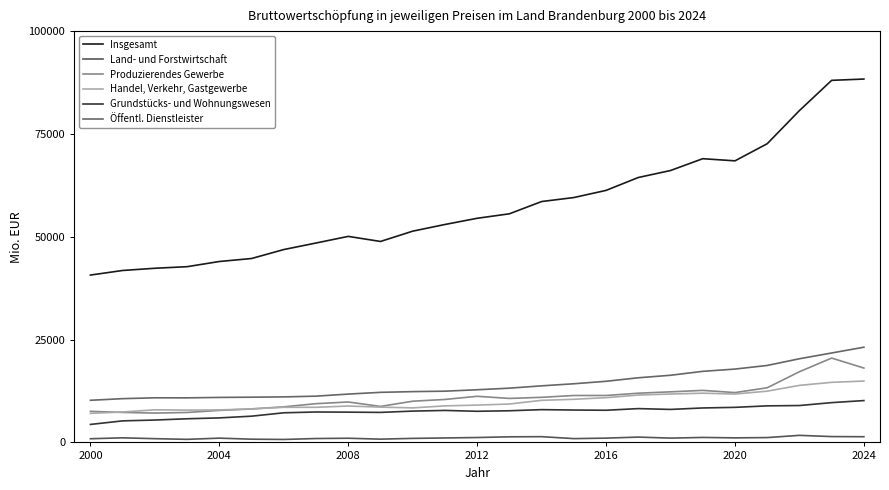

At which label does Öffentl. Dienstleister reach its peak?

2024